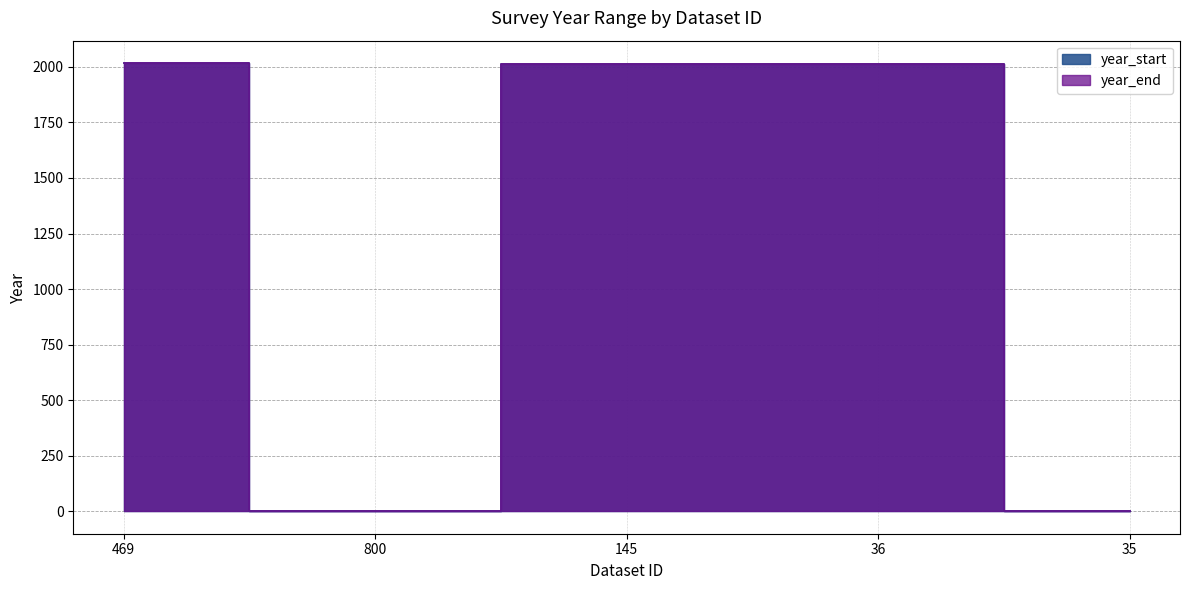

At how many categories does at least one series exceed 303?

3